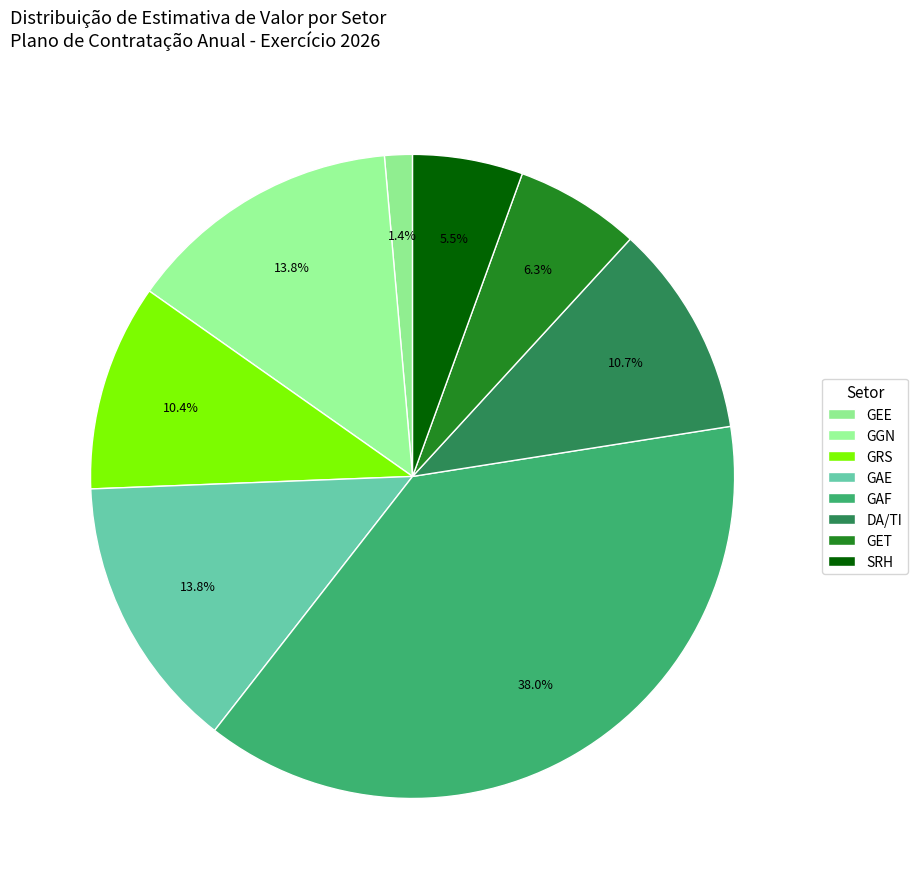

Which category has the smallest portion of the pie?

GEE